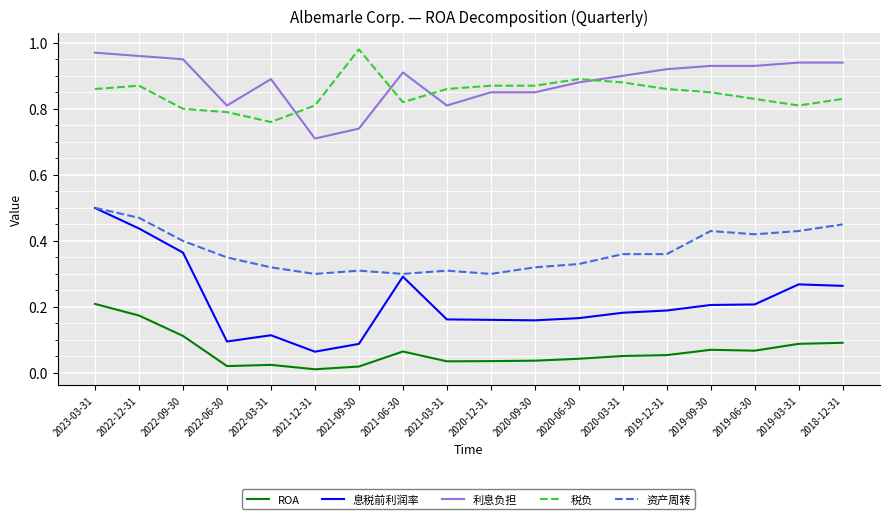

At which category does the chart reach its peak across all series?

2021-09-30